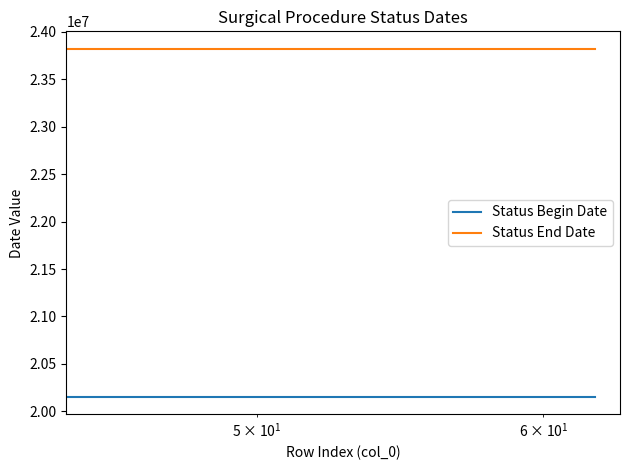

What is the highest value of the Status End Date series?

23821231